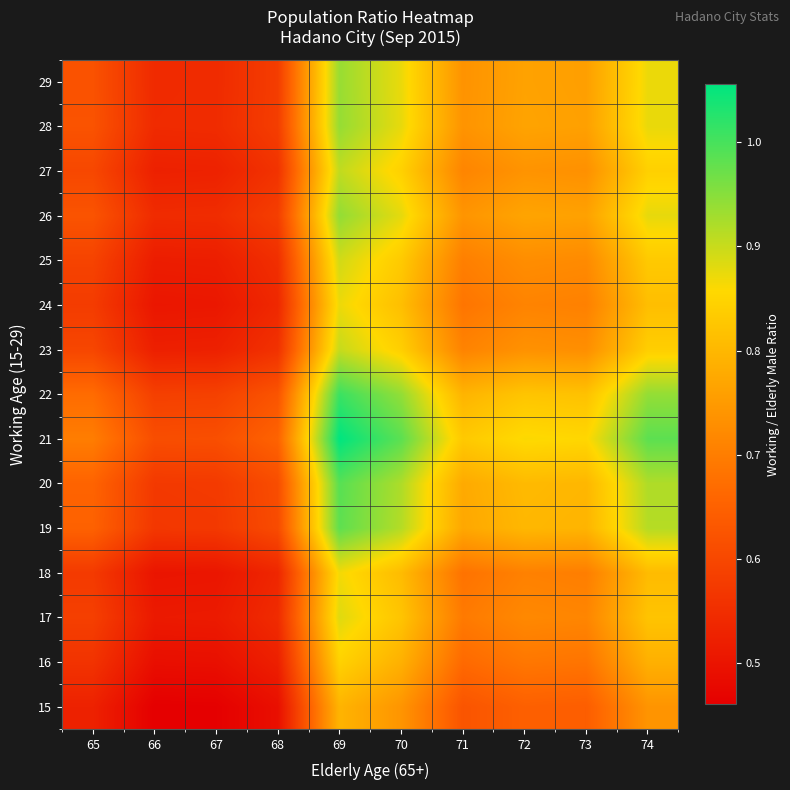

At which category is the sum across all series the highest?

69